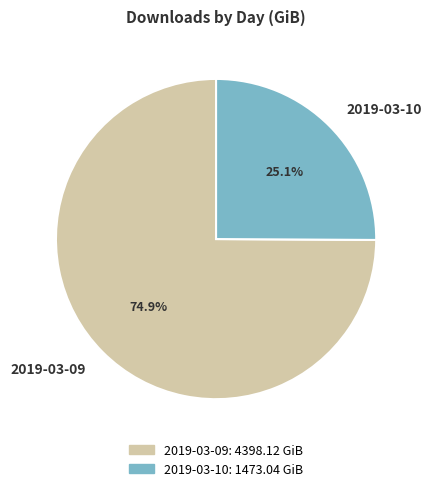

Which category accounts for the majority?

2019-03-09